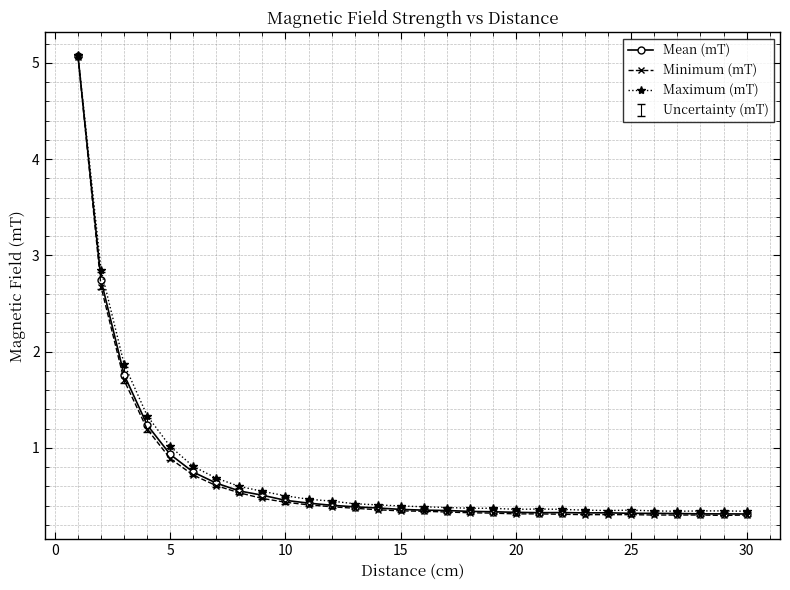

What is the maximum value shown in the chart?

5.1